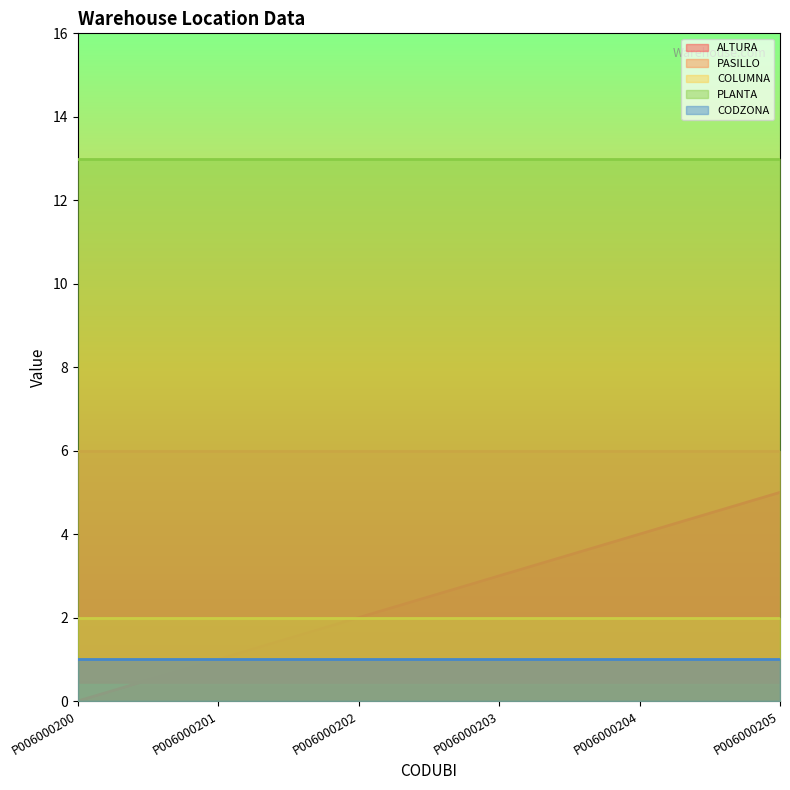

True or false: PASILLO and ALTURA intersect in this chart.

False